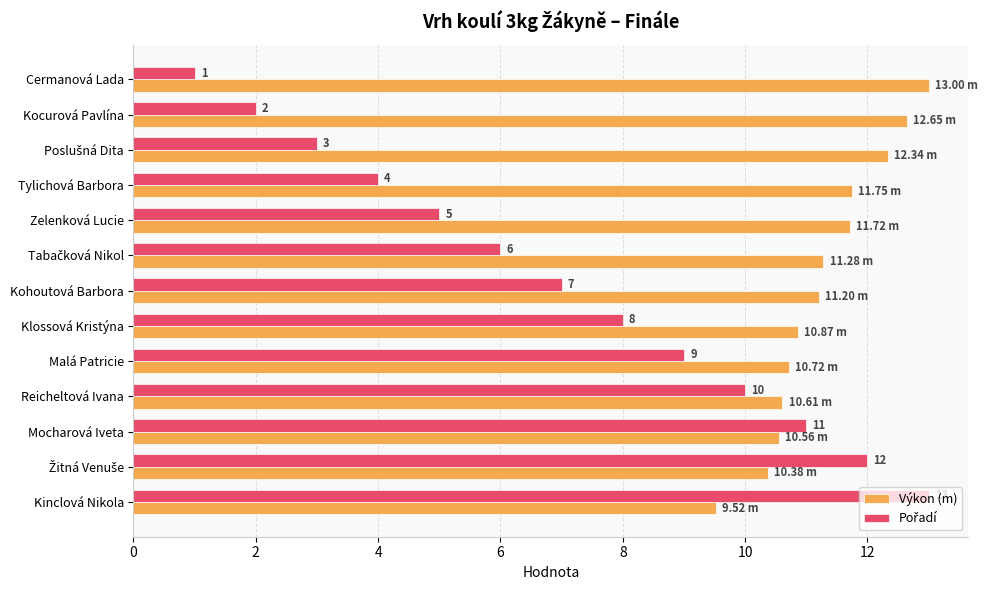

Which series has the largest total across all categories?

Výkon (m)